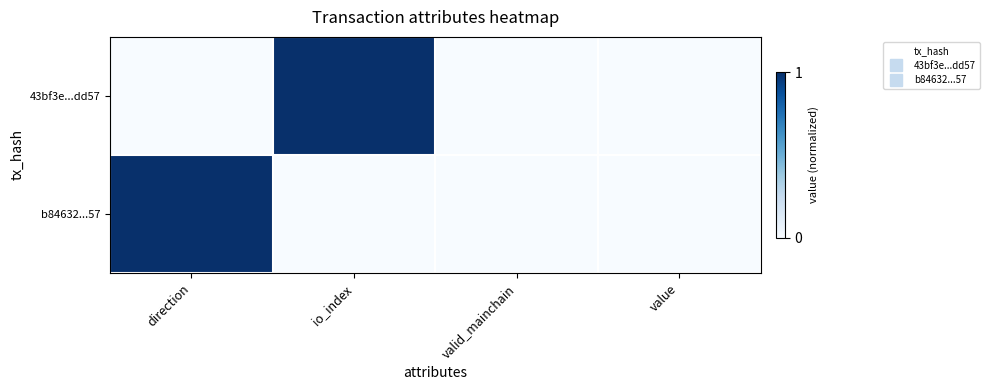

Reading left to right, list all the values displayed in this chart.

43bf3e...dd57: direction=0	io_index=1	valid_mainchain=0	value=0
b84632...57: direction=1	io_index=0	valid_mainchain=0	value=0